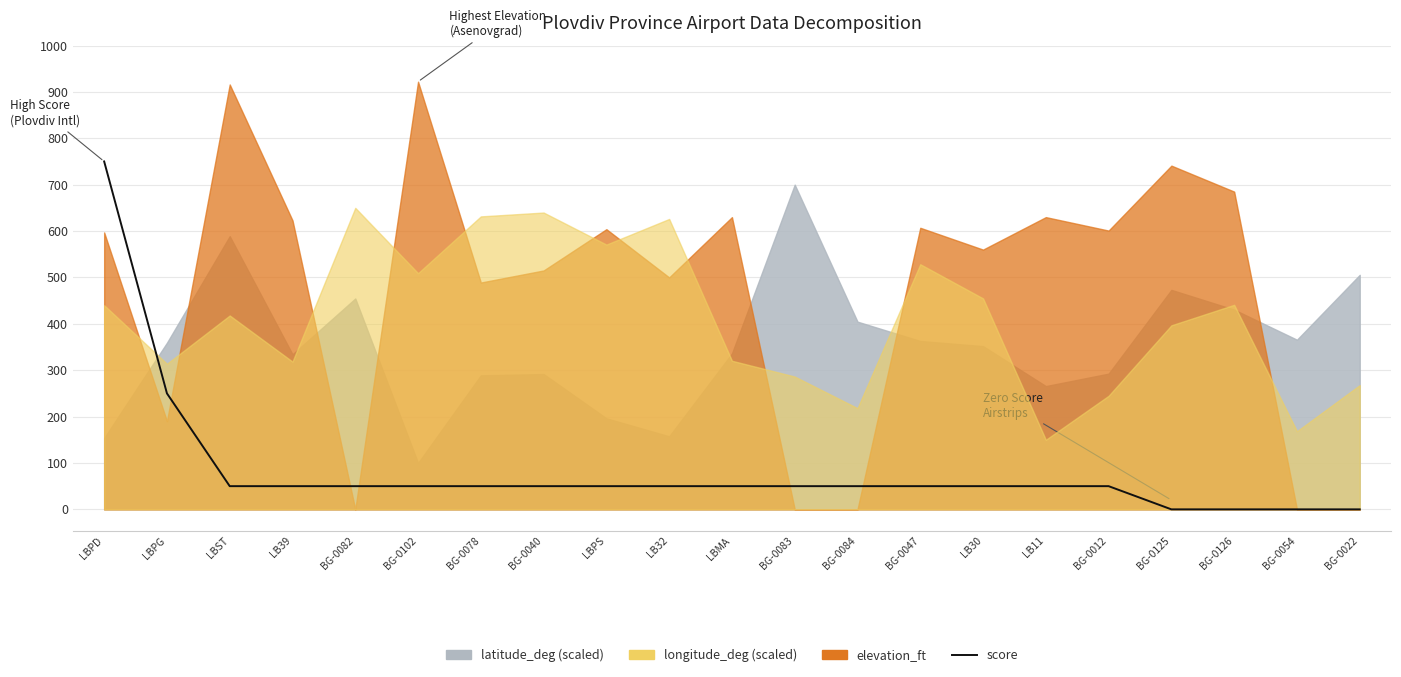

Which category has the lowest value across all series?

BG-0125